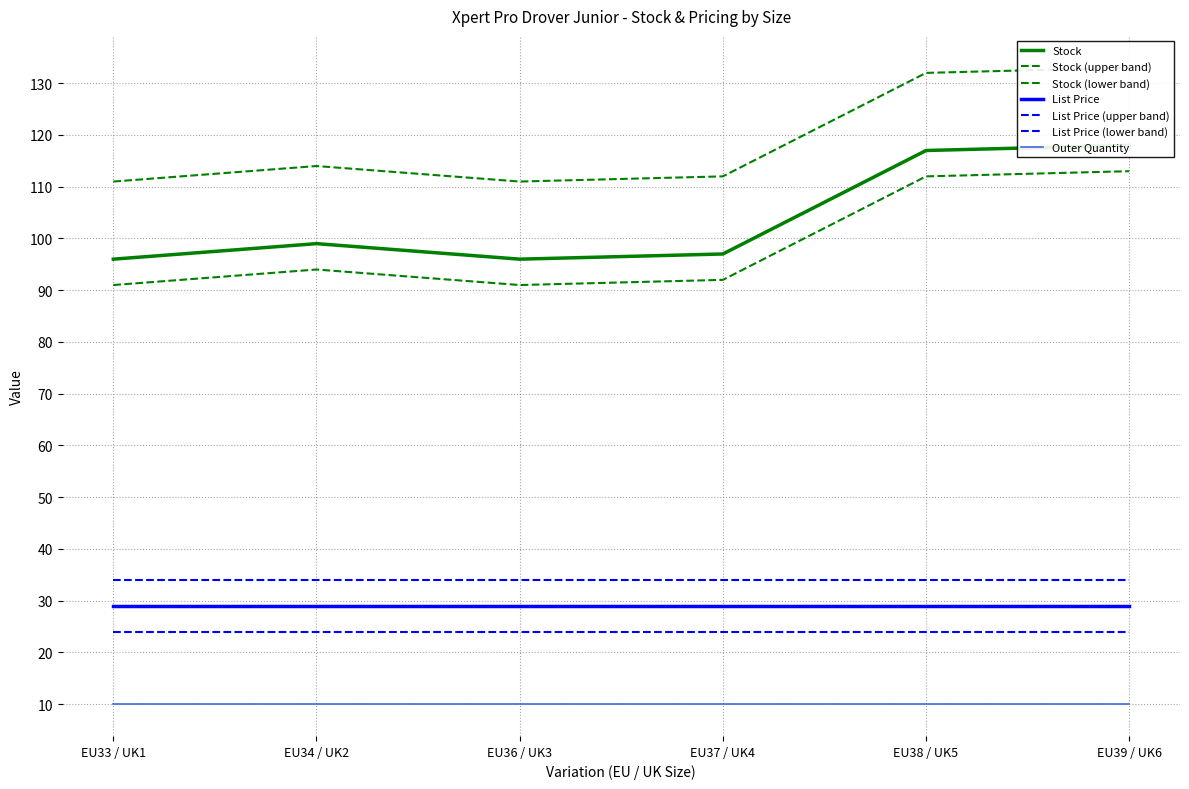

Is the value of List Price at EU36 / UK3 greater than the value of Outer Quantity at EU38 / UK5?

Yes